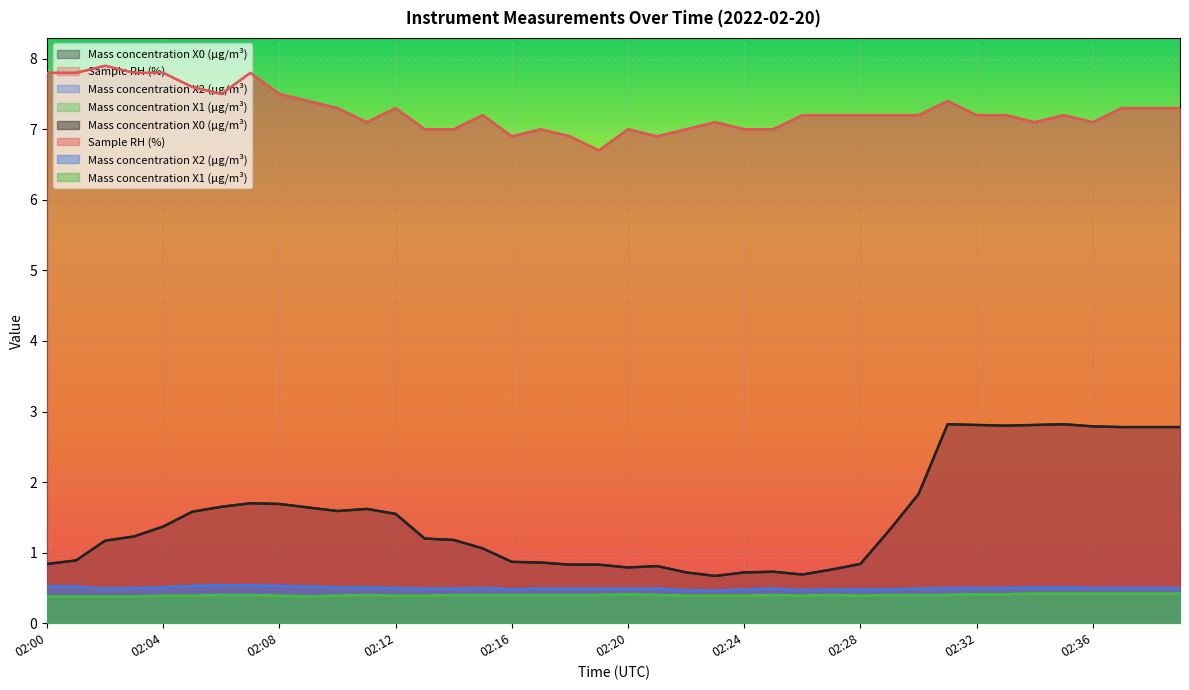

How many lines are shown in the chart?

4